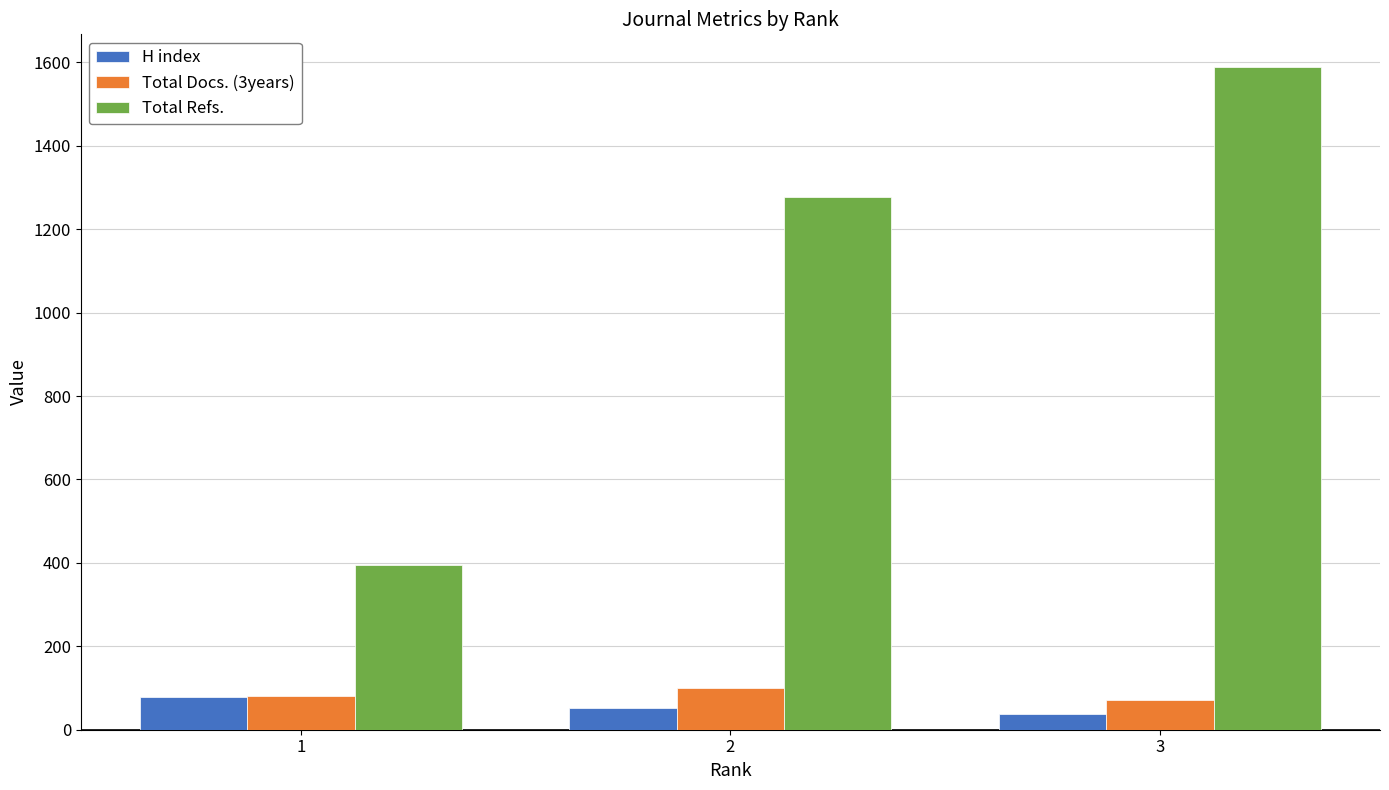

Reading left to right, what are all the values shown in this chart?

H index: 78	53	37
Total Docs. (3years): 82	100	71
Total Refs.: 396	1277	1588